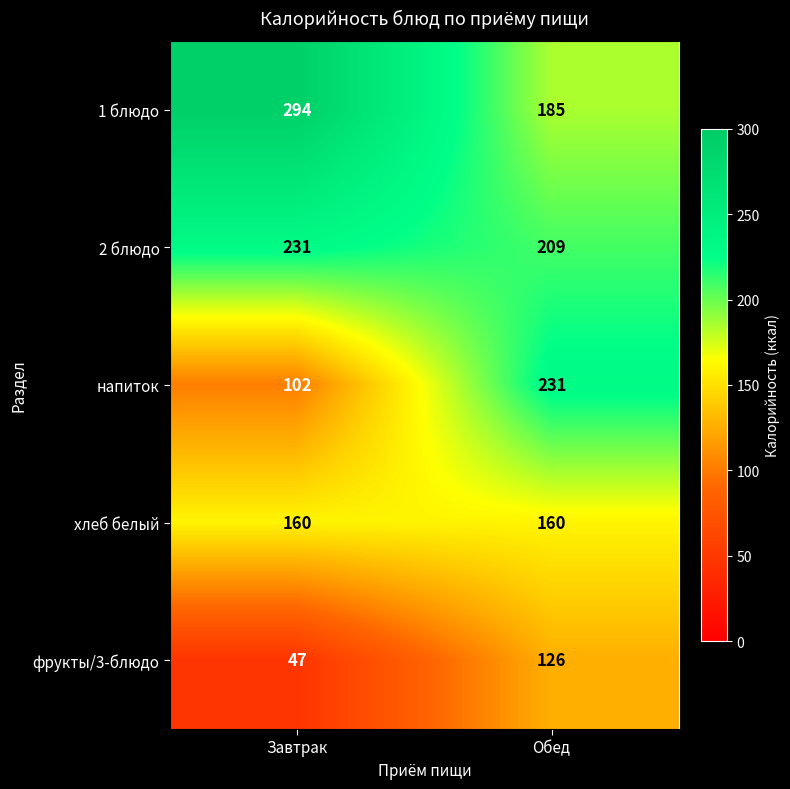

How many values in the фрукты/3-блюдо series are below 126?

1